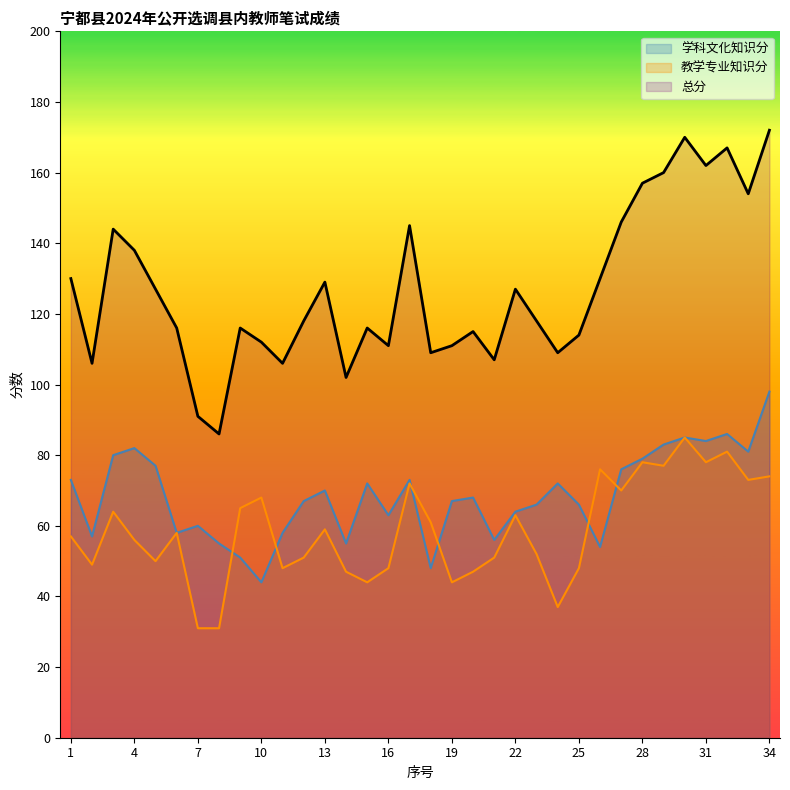

The 学科文化知识分 series shows 37 at 15. True or false?

False